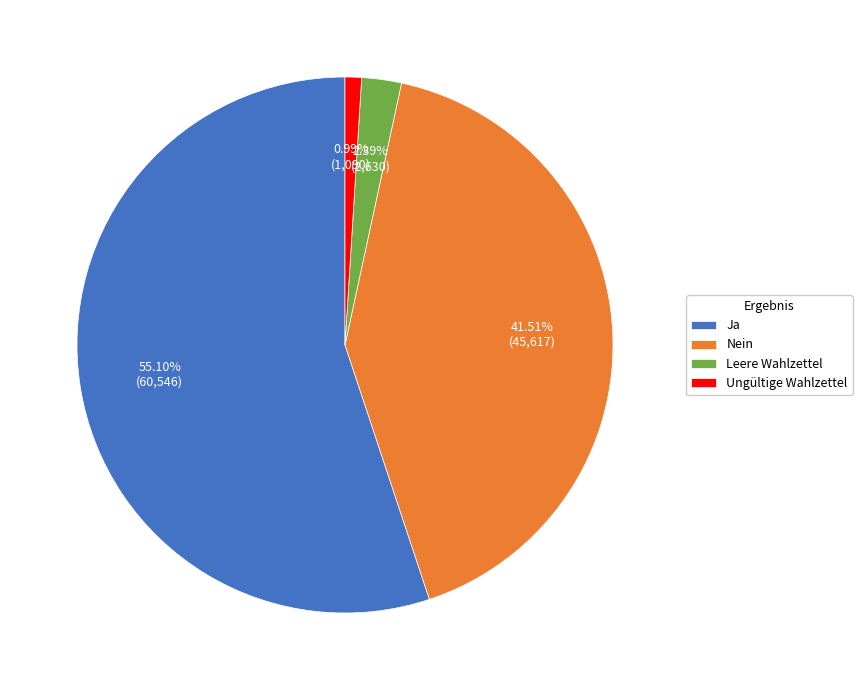

Combined, do Ja and Ungültige Wahlzettel account for over 50%?

Yes